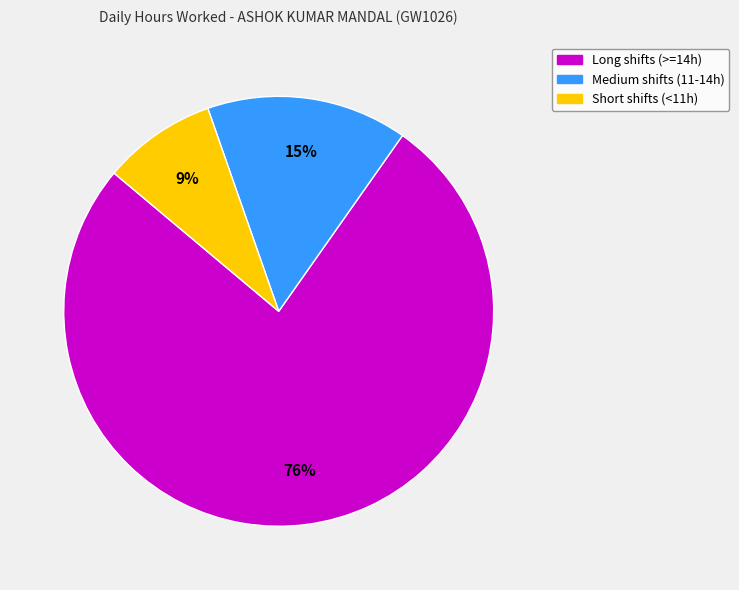

Is there any slice that represents more than half of the pie?

Yes